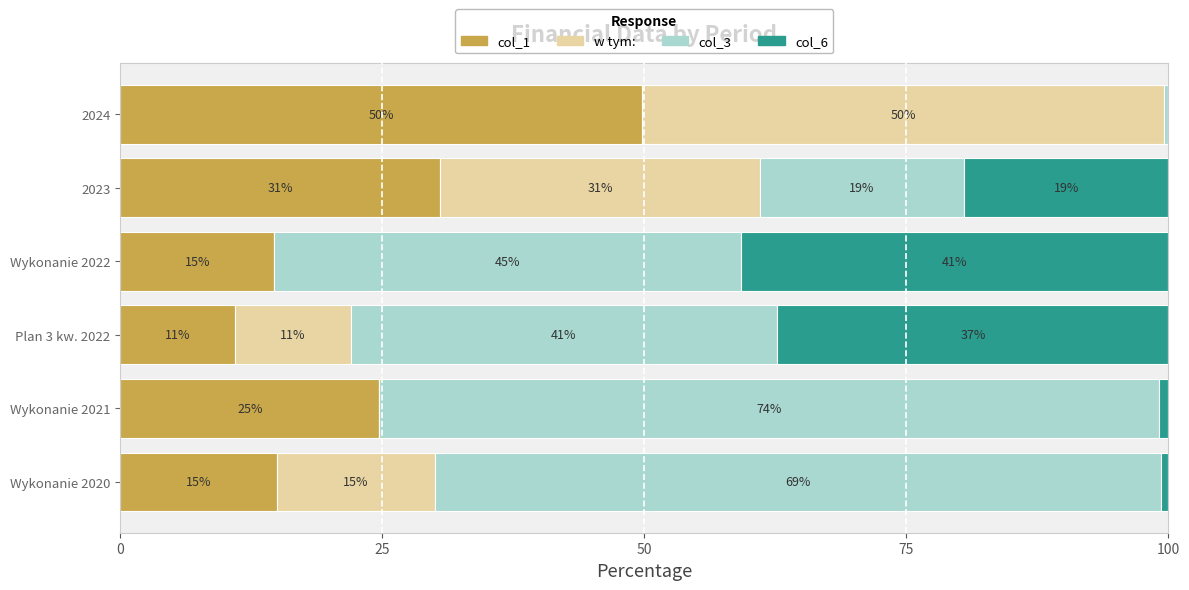

The col_1 series shows 11.0 at Plan 3 kw. 2022. True or false?

True